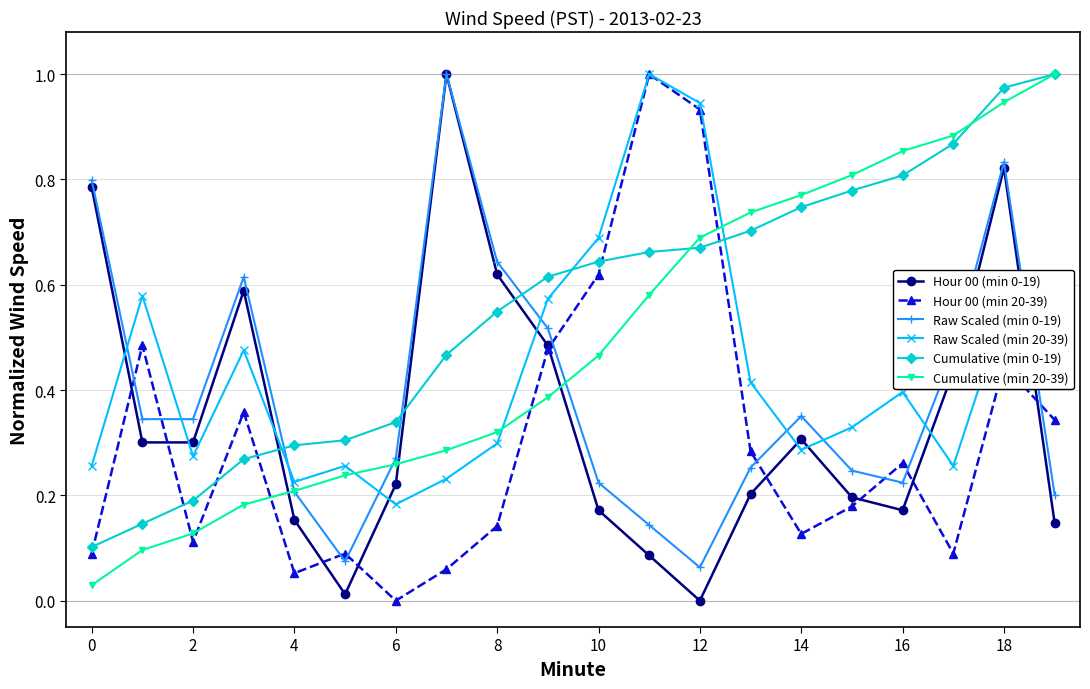

True or false: Cumulative (min 0-19) and Hour 00 (min 0-19) intersect in this chart.

True